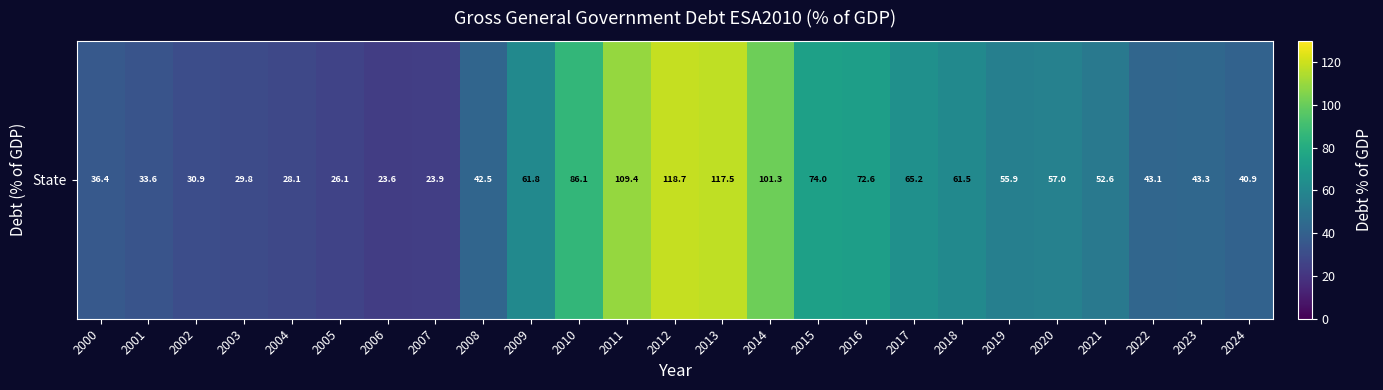

What is the sum of all values?

1435.9